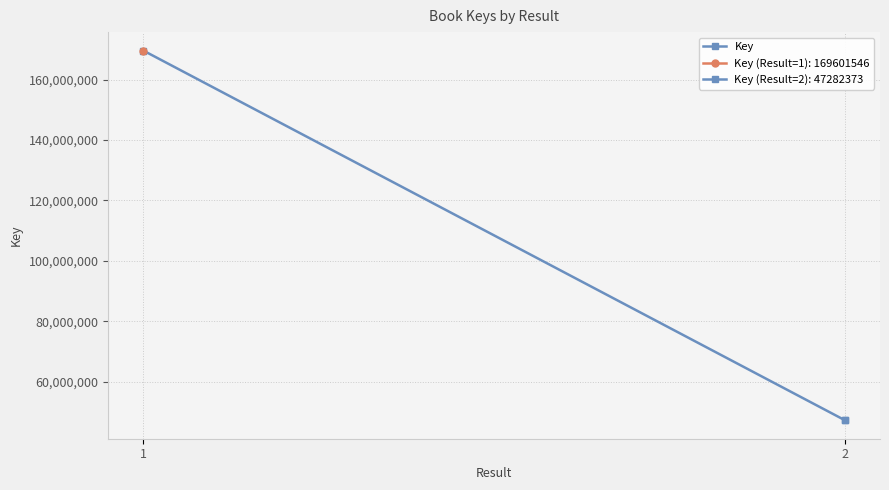

Is it true that the value at 1 is 254527483?

False